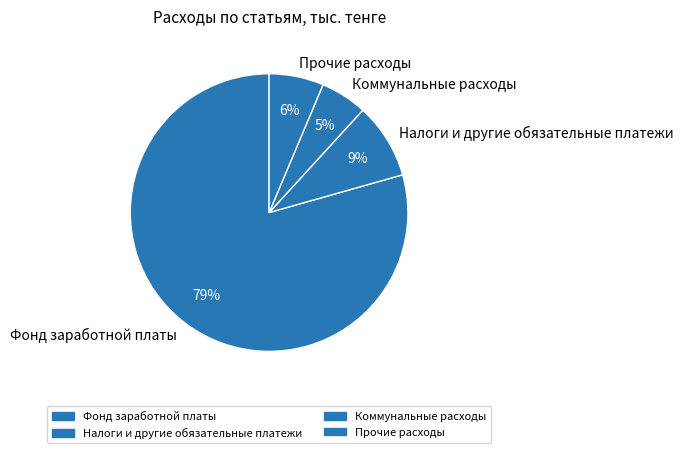

Which category has the smallest portion of the pie?

Коммунальные расходы